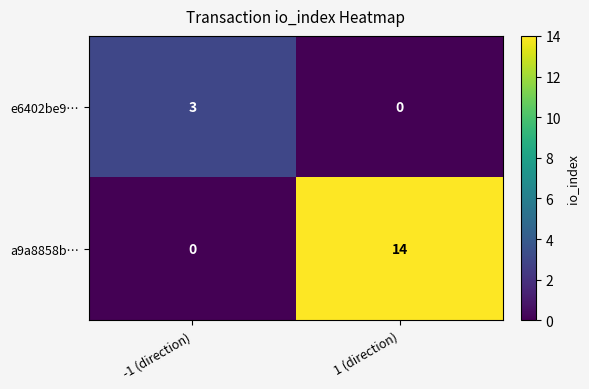

Reading left to right, transcribe all the data shown in this chart.

e6402be9…: 3	0
a9a8858b…: 0	14